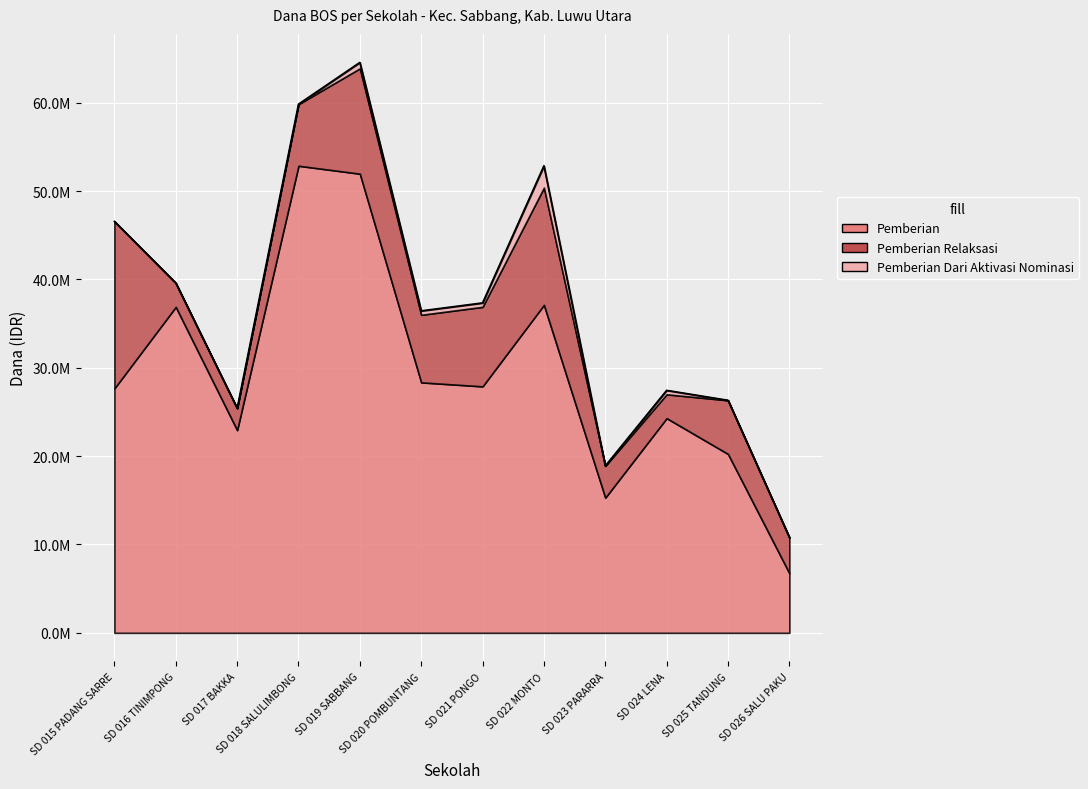

What position from the left is SD 023 PARARRA?

9